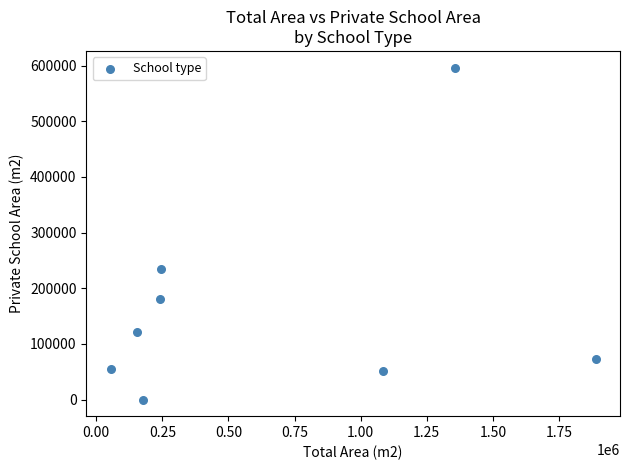

What Y value in the scatter plot is closest to 298238?

233865